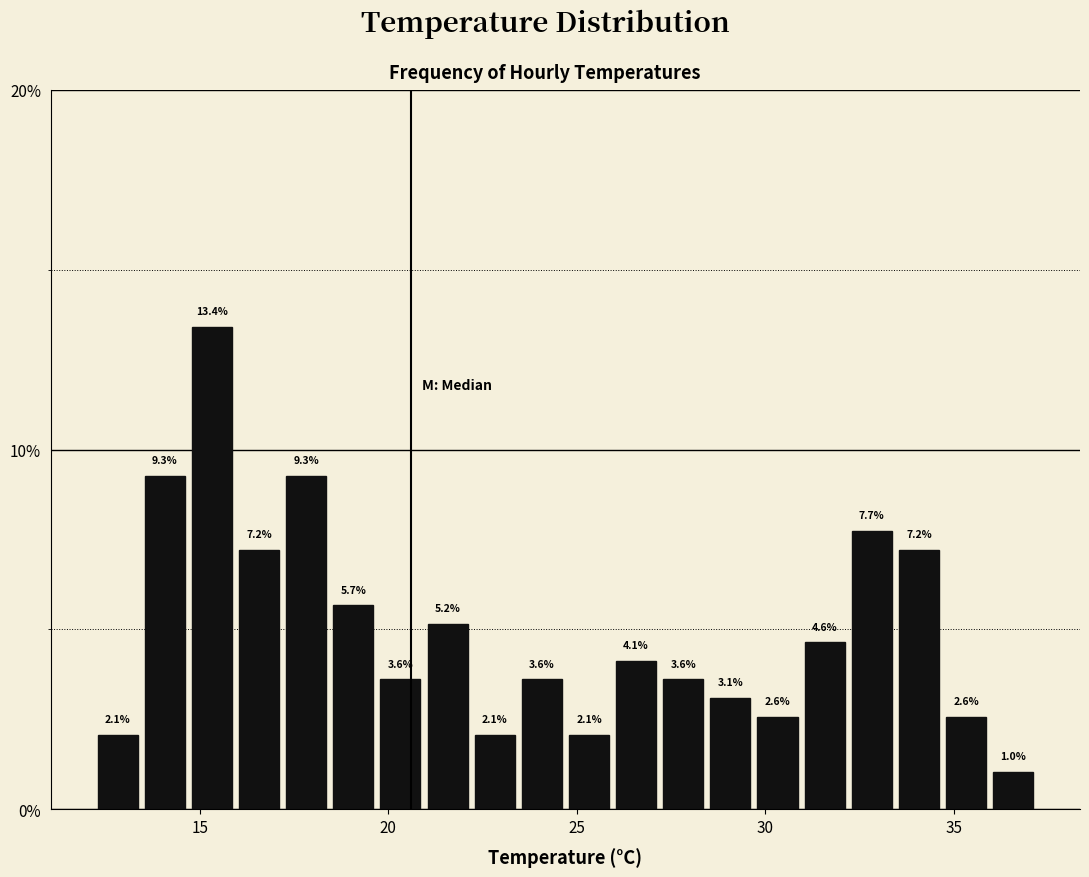

Around what value on the x-axis is the tallest bar? Give the approximate position of its centre, as read against the axis.

15.5